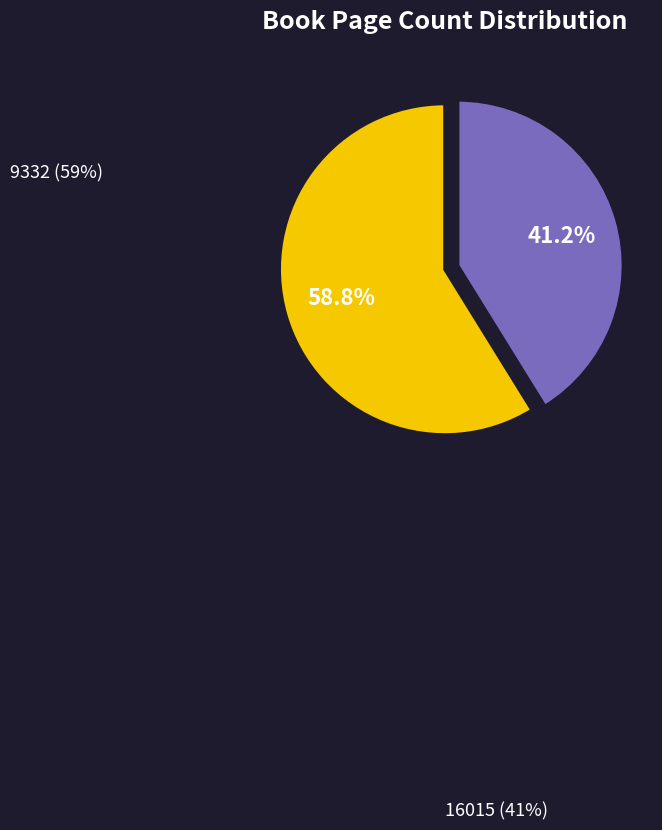

To the nearest percent, what is the combined percentage of 16015 and 9332?

100%